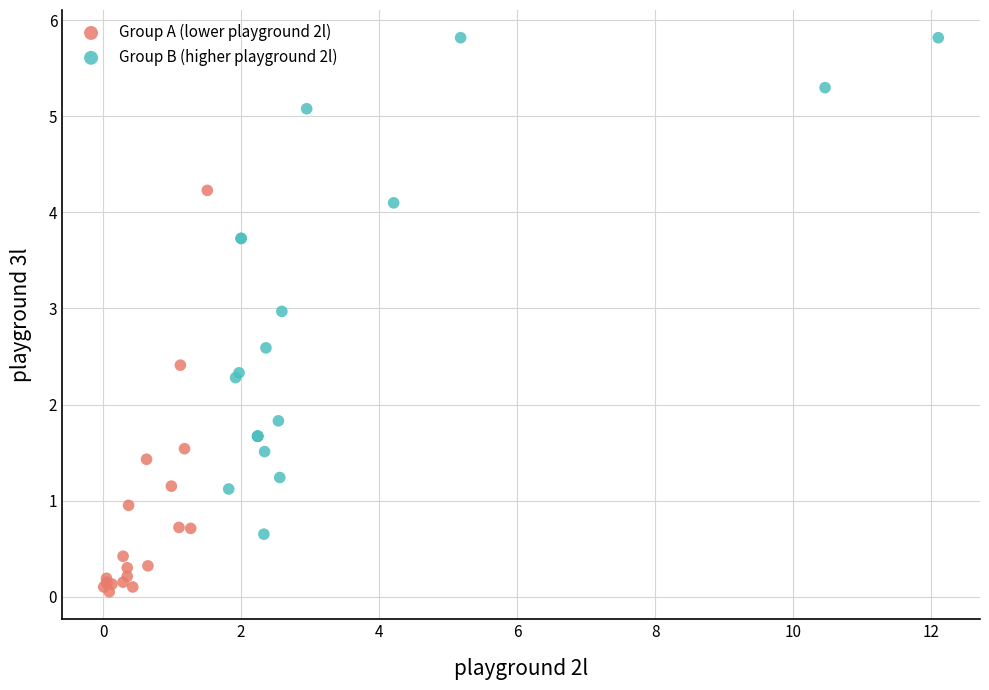

Which series reaches the minimum Y coordinate?

Group A (lower playground 2l)